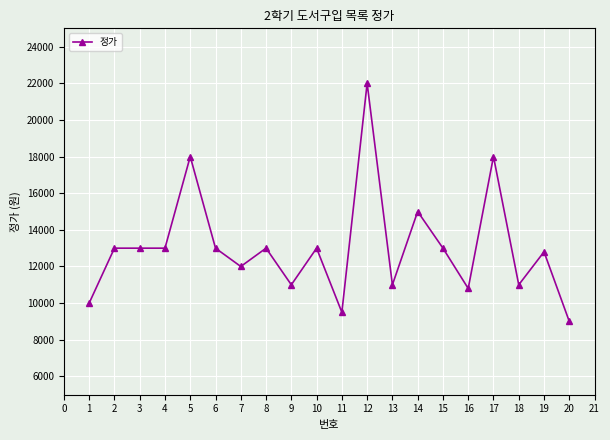

What is the change in value from 5 to 6?

-5000